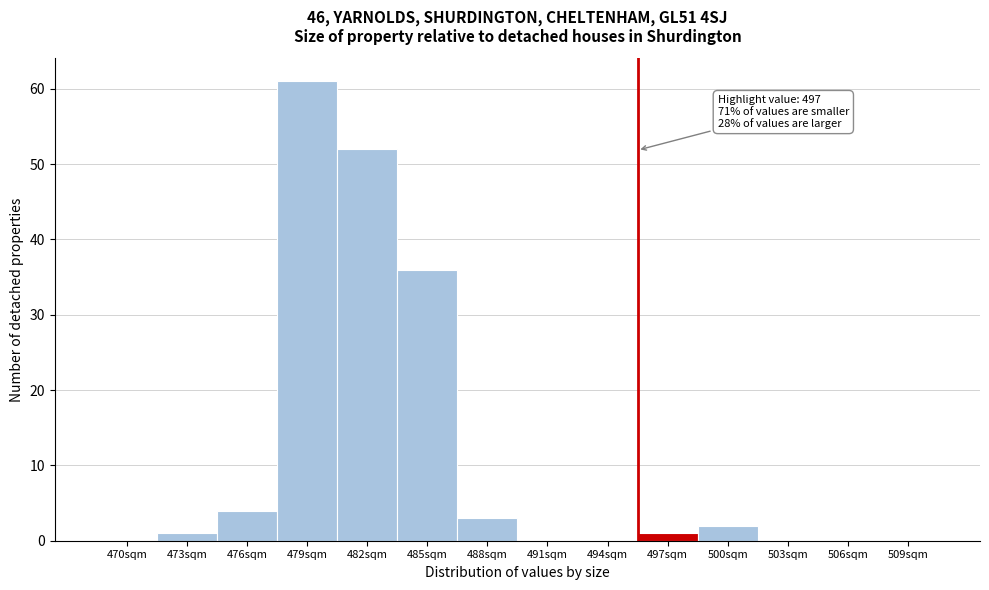

Reading left to right, what are all the values shown in this chart?

470sqm=0	473sqm=1	476sqm=4	479sqm=61	482sqm=52	485sqm=36	488sqm=3	491sqm=0	494sqm=0	497sqm=1	500sqm=2	503sqm=0	506sqm=0	509sqm=0